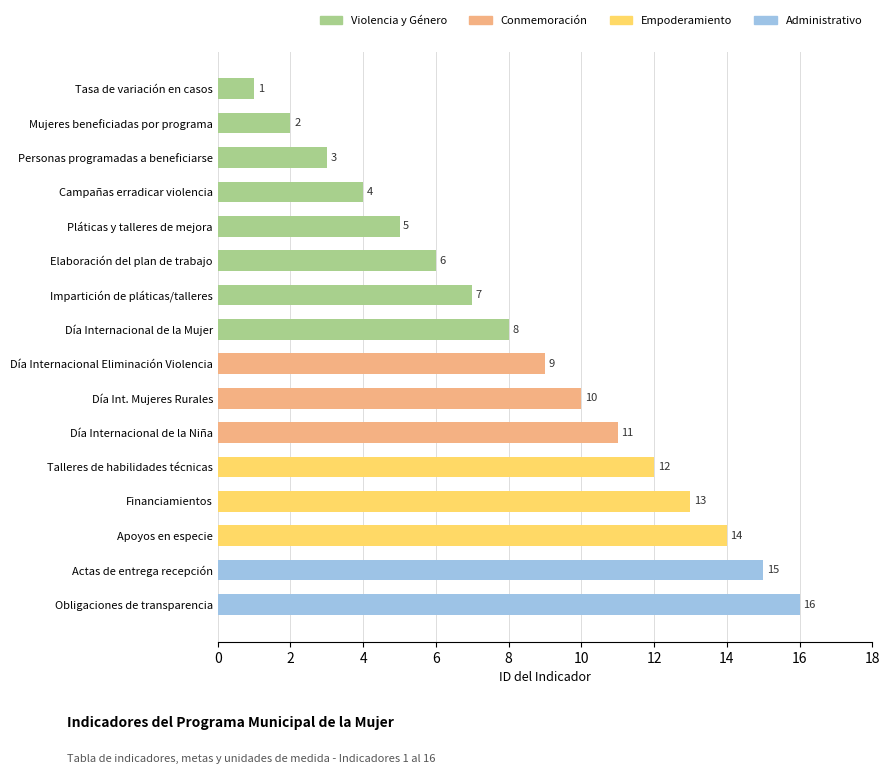

True or false: the data shows 12 at Talleres de habilidades técnicas.

True